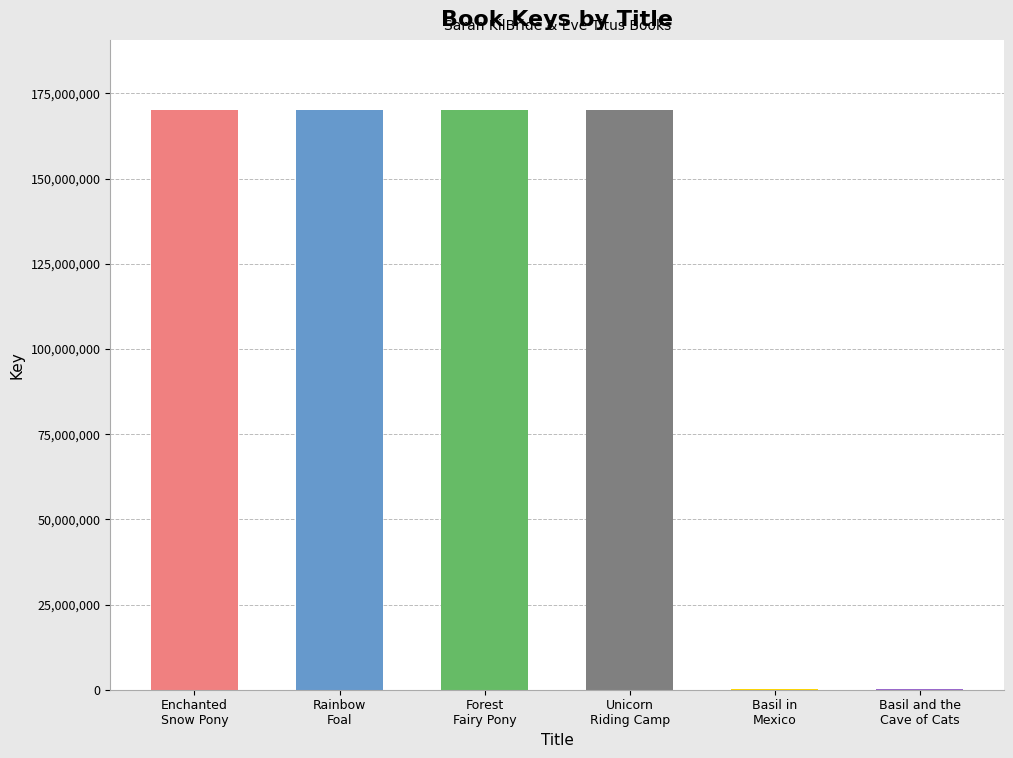

What is the maximum value shown in the chart?

170282898